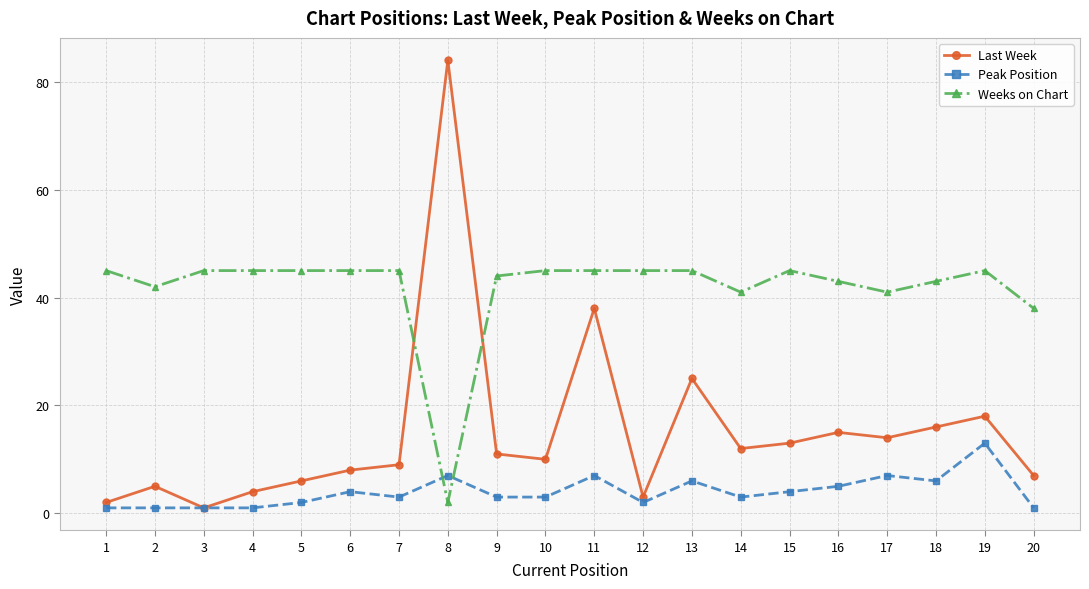

What is the difference between the second highest and minimum values in the Last Week series?

37